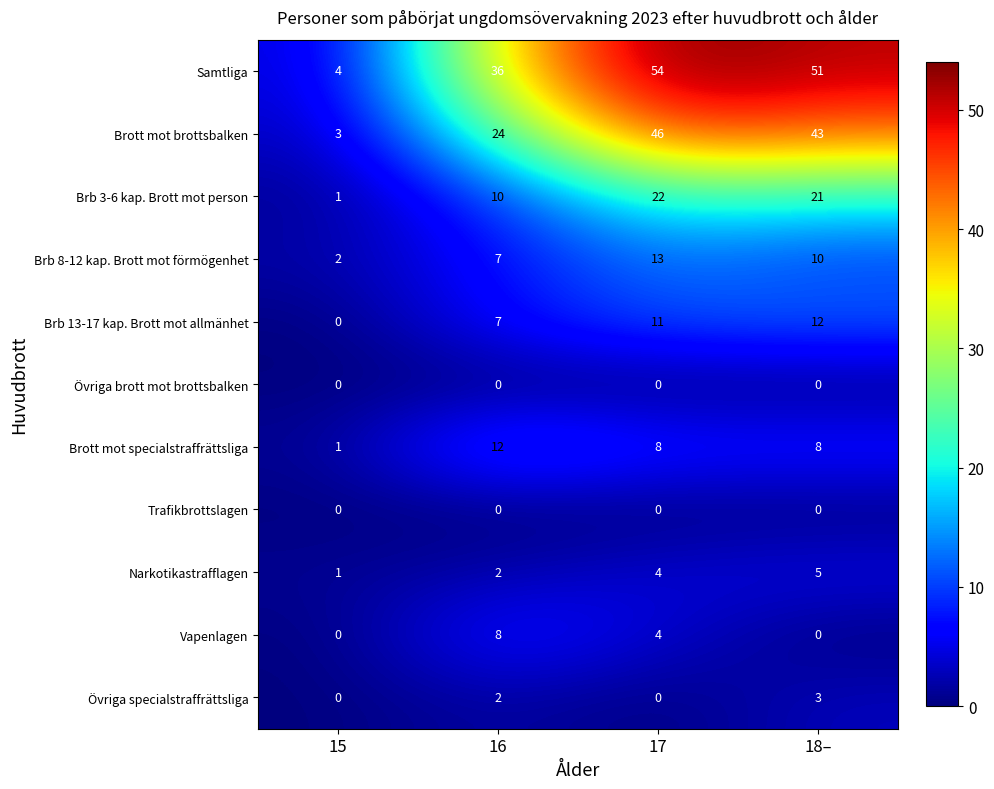

Where does the Vapenlagen series first go above 4?

16